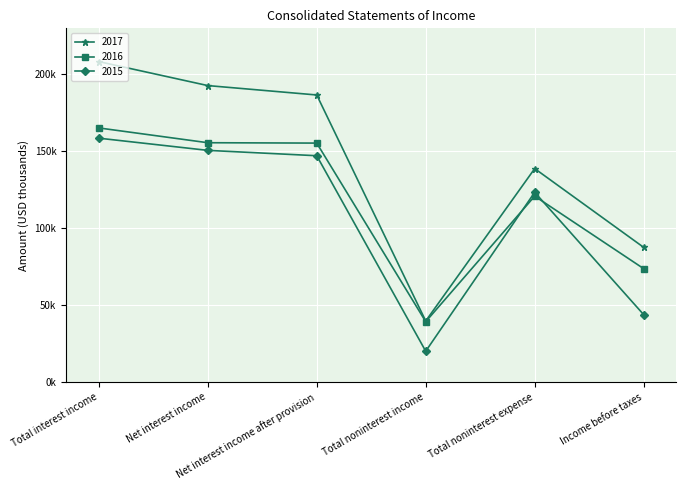

How many categories are shown in the chart?

6